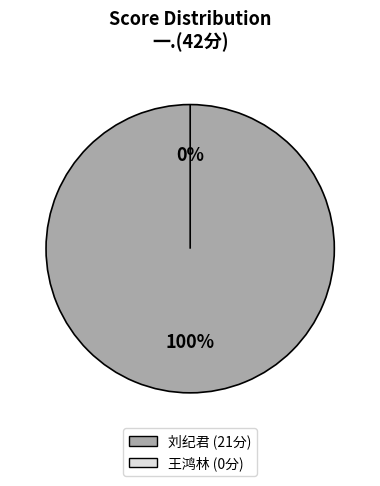

What is the majority slice?

2020083101